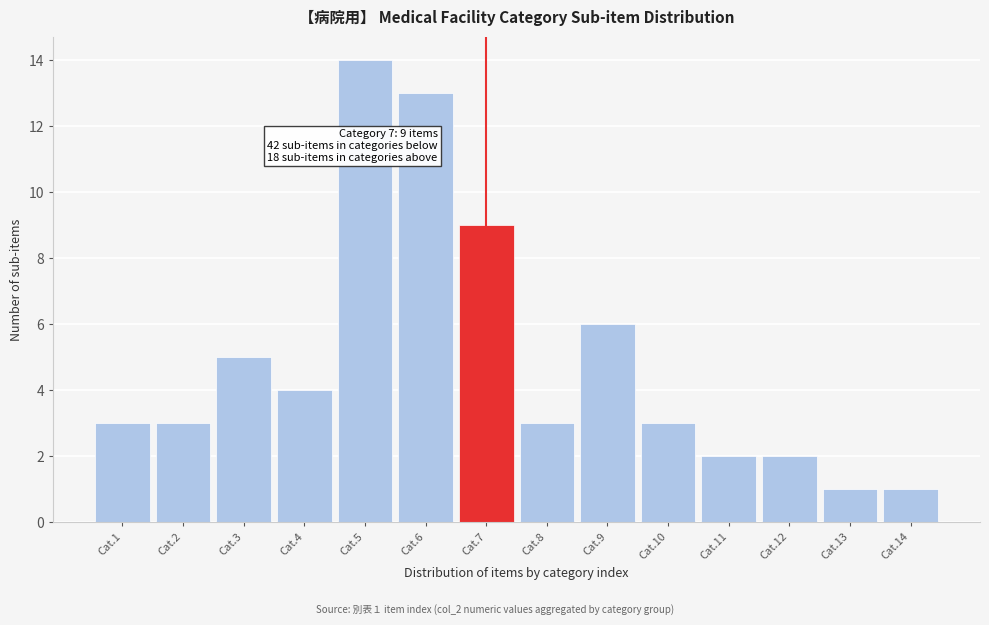

Reading left to right, extract all data points from this chart.

Cat.1=3	Cat.2=3	Cat.3=5	Cat.4=4	Cat.5=14	Cat.6=13	Cat.7=9	Cat.8=3	Cat.9=6	Cat.10=3	Cat.11=2	Cat.12=2	Cat.13=1	Cat.14=1